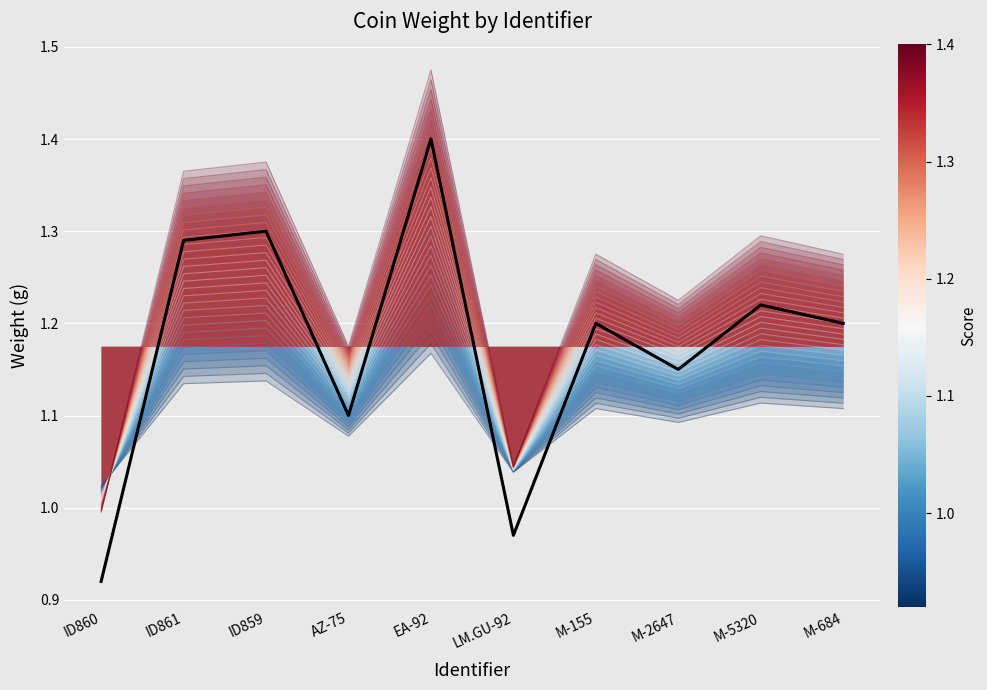

What position from the left is ID859?

3